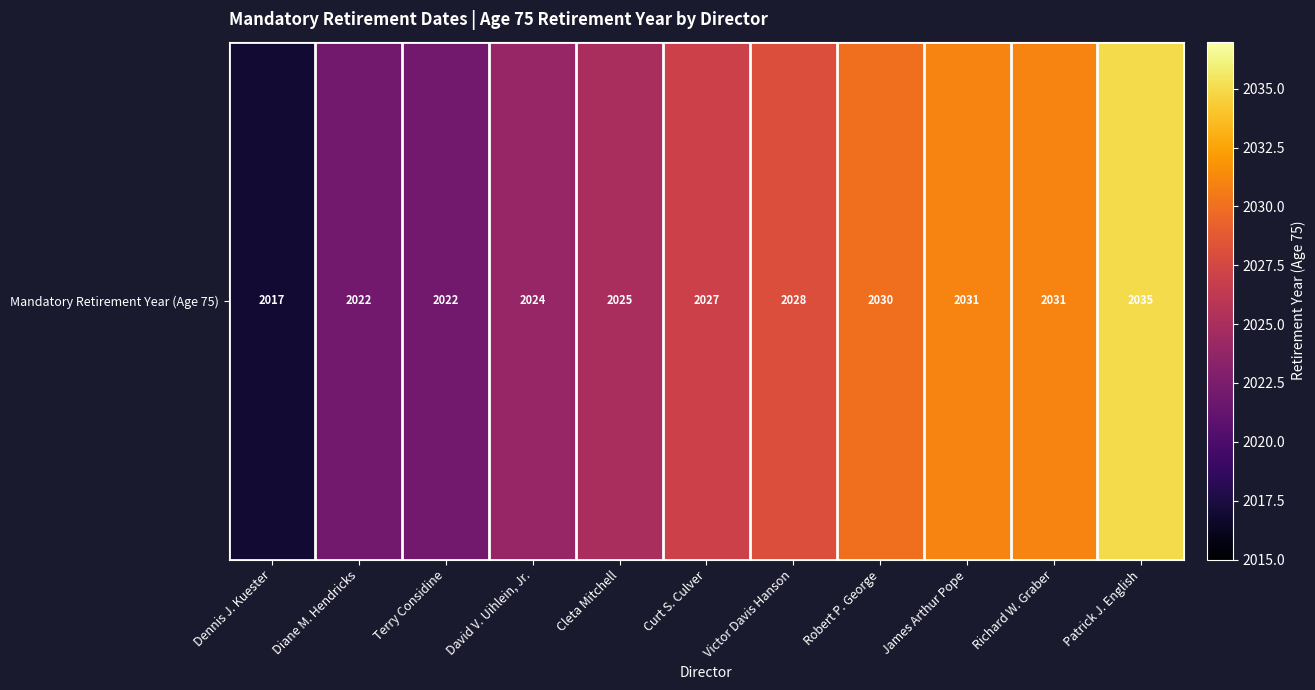

Reading right to left, transcribe all the data shown in this chart.

2035	2031	2031	2030	2028	2027	2025	2024	2022	2022	2017